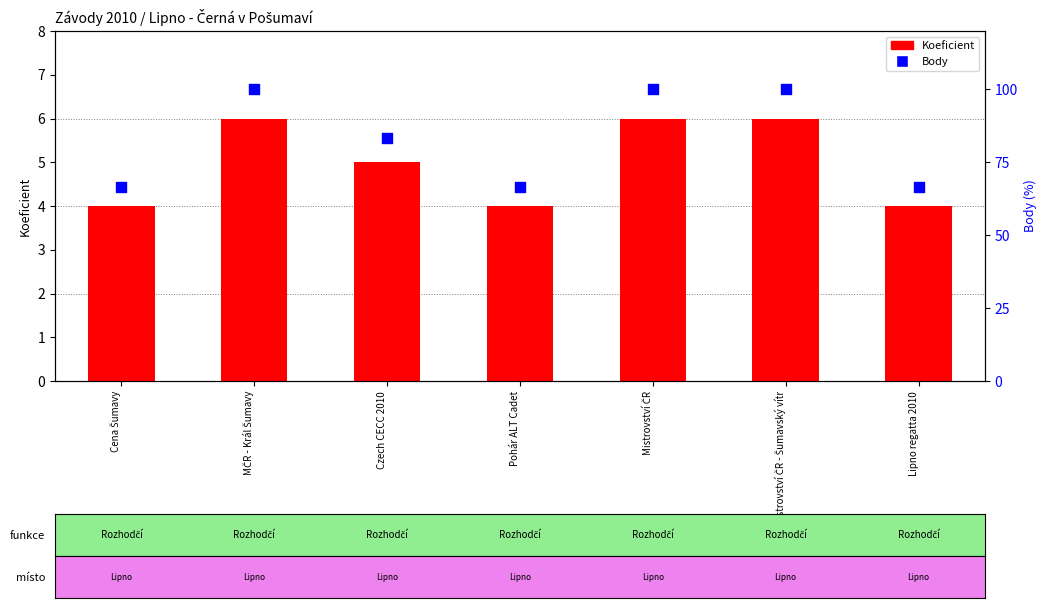

Which series has the largest Y range (max minus min)?

Body